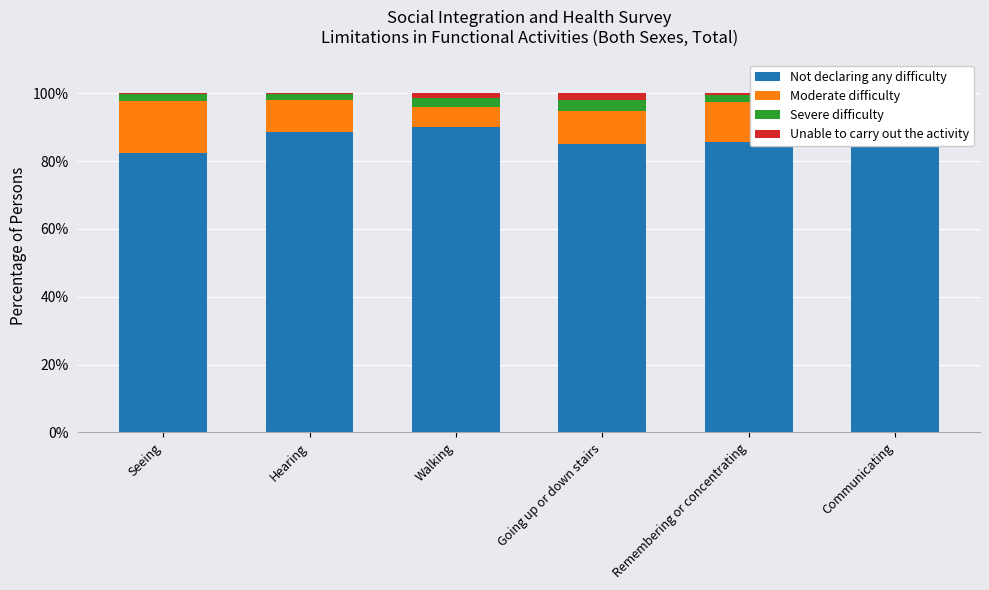

How many bars are there in total?

24